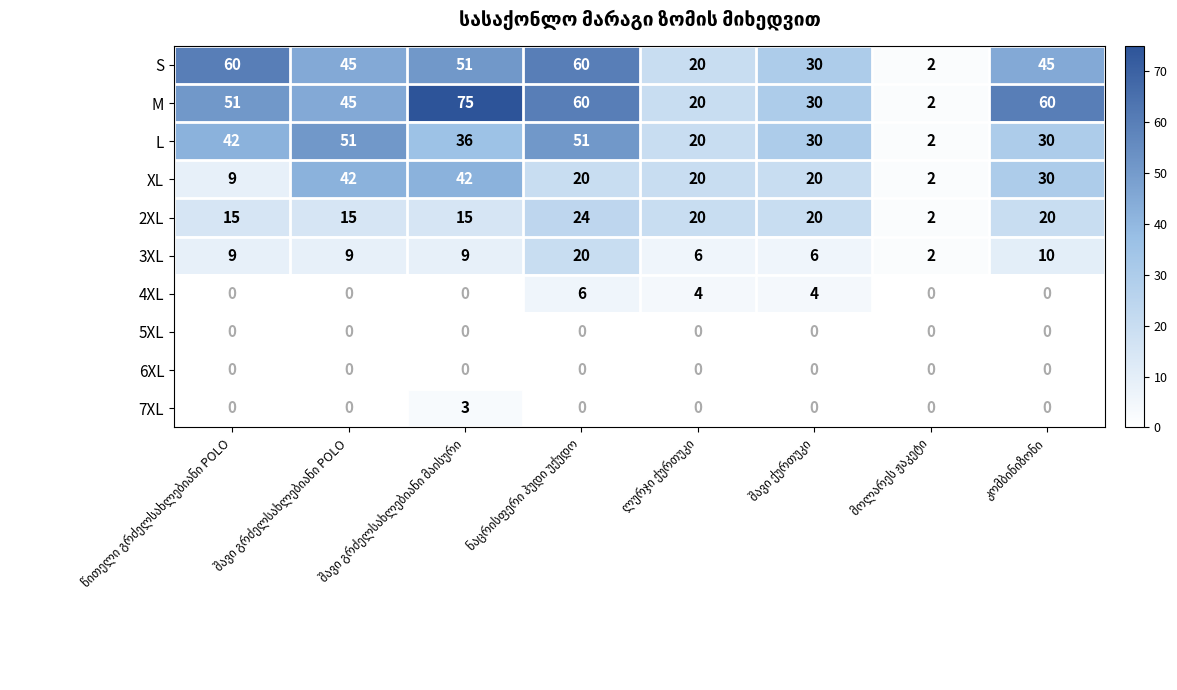

Which series has the largest total across all categories?

M